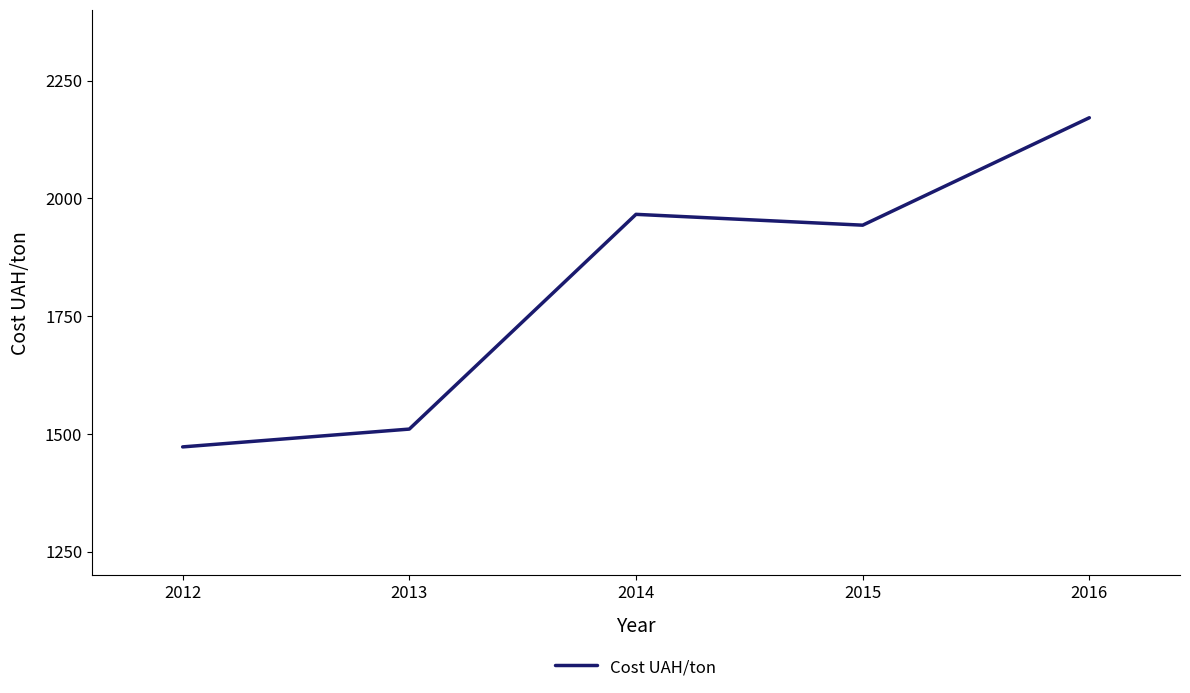

Which category has the lowest value across all series?

2012